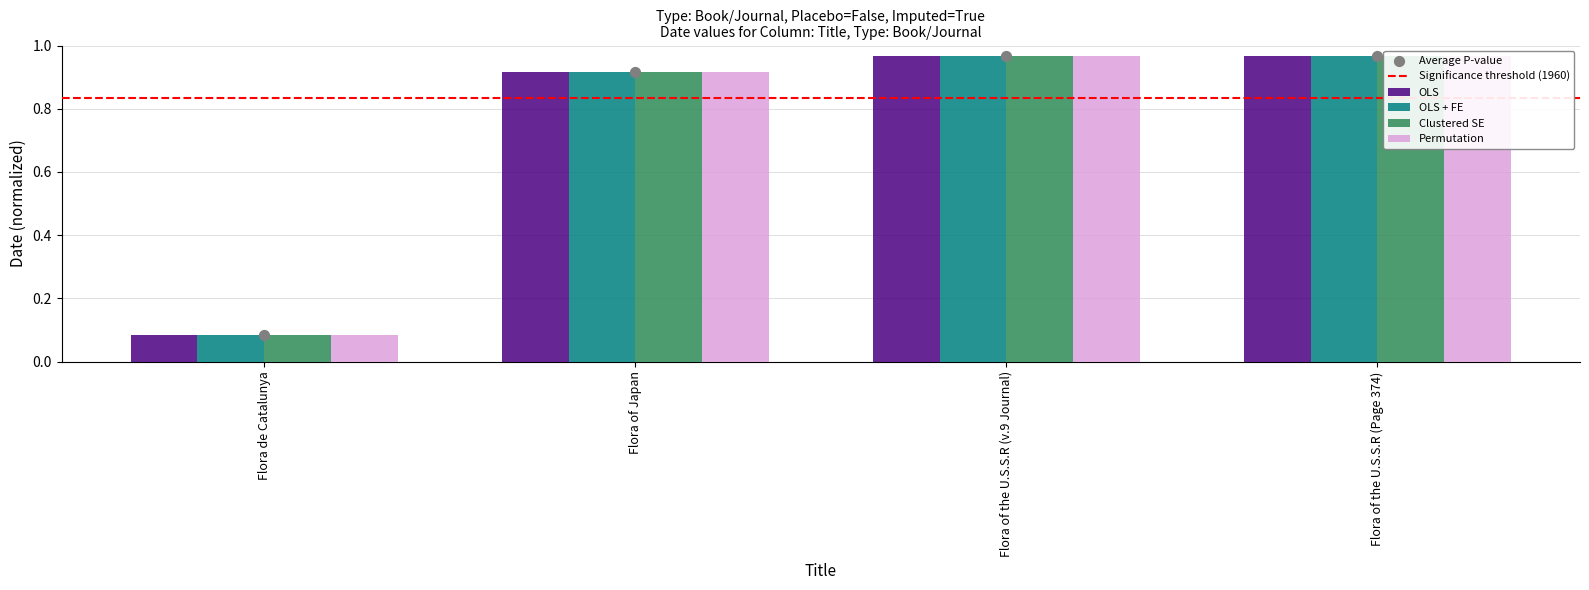

At how many categories does at least one series exceed 0?

4